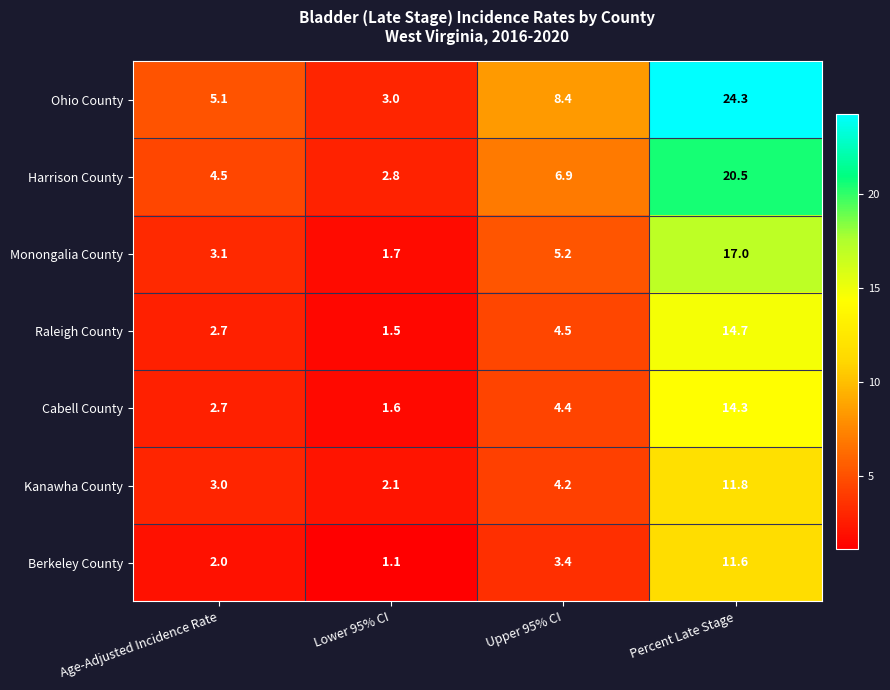

The value of Monongalia County at Upper 95% CI is 5.2. True or false?

True